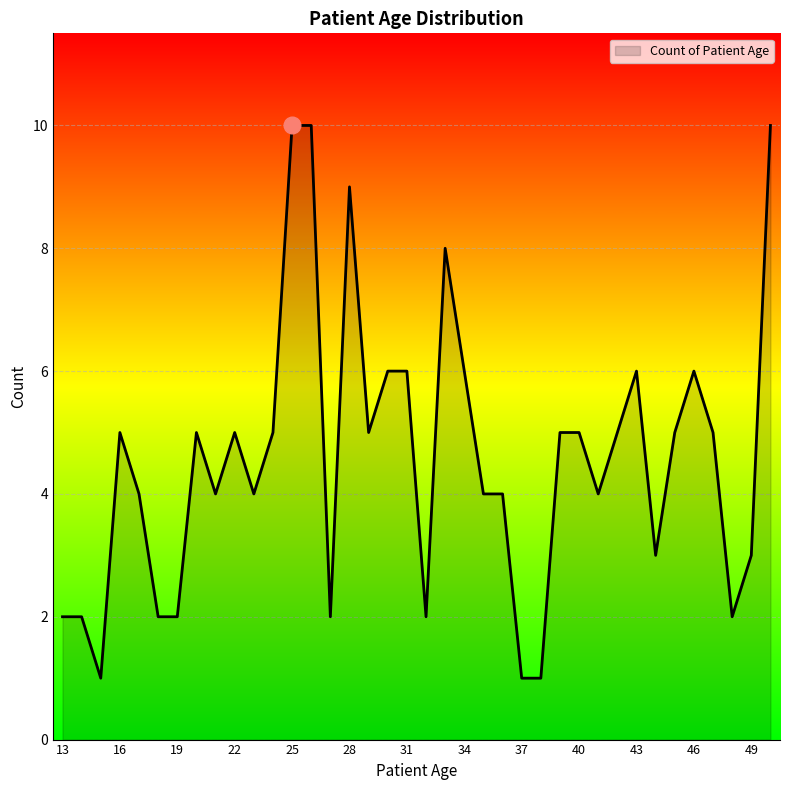

What is the greatest value displayed?

10